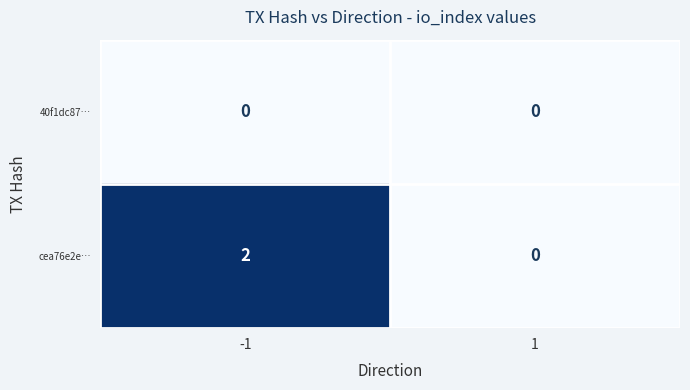

True or false: cea76e2e… has a value of 2 at -1.

True